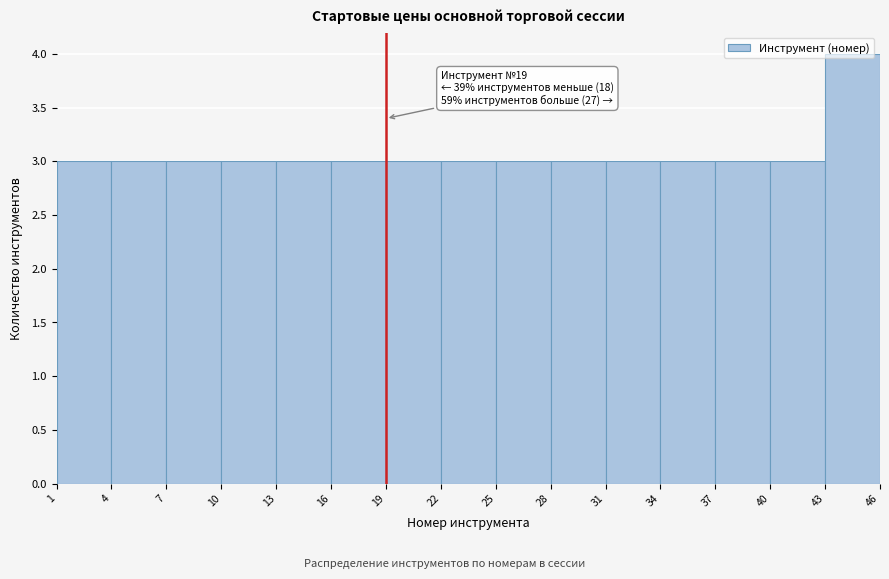

Over which range of the x-axis is the bar tallest?

43 to 46